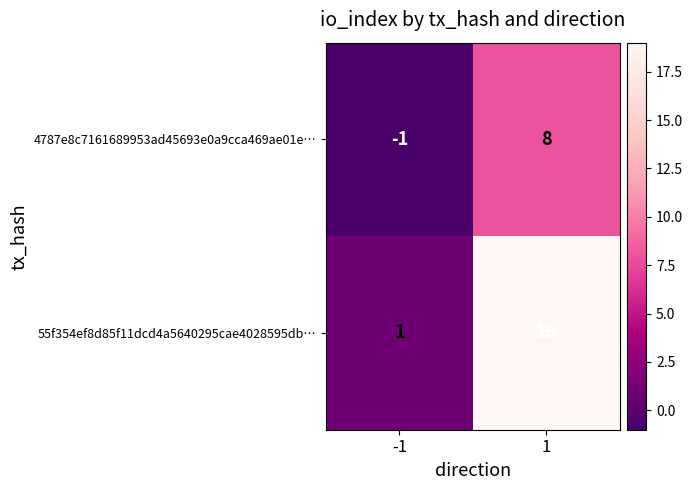

True or false: 55f354ef8d85f11dcd4a5640295cae4028595db… has a value of 19 at 1.

True